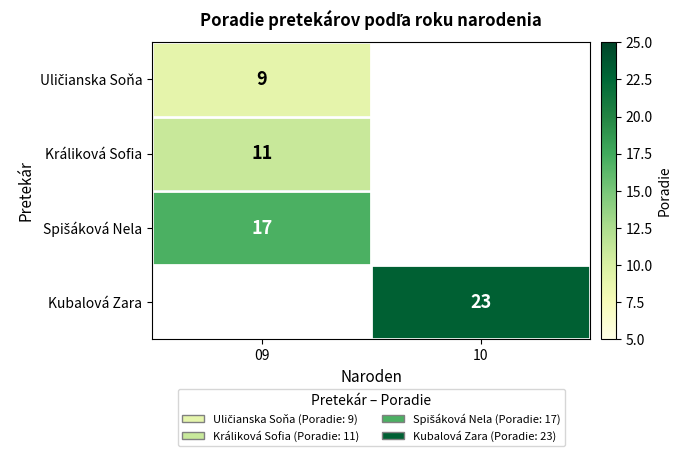

The value of Kubalová Zara at 10 is 23. True or false?

True